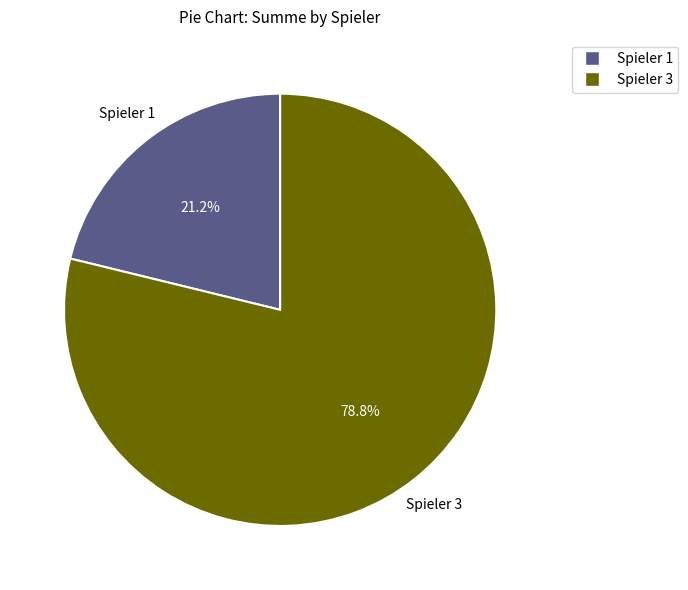

To the nearest percent, what is the difference between the Spieler 1 and Spieler 3 slice percentages?

58%